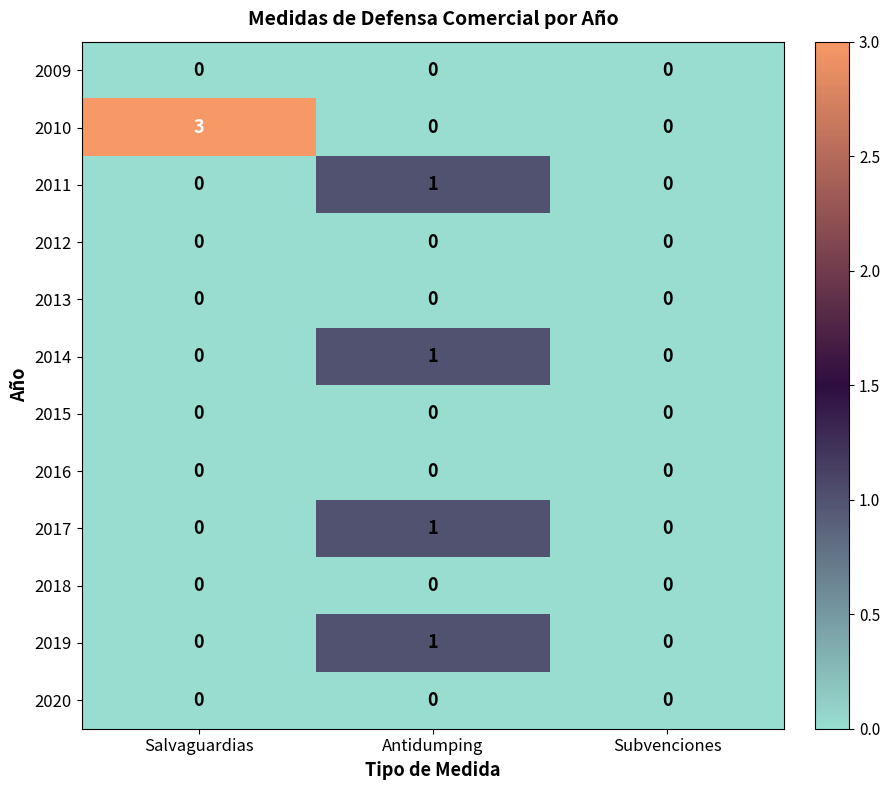

How many data points does each series have?

3